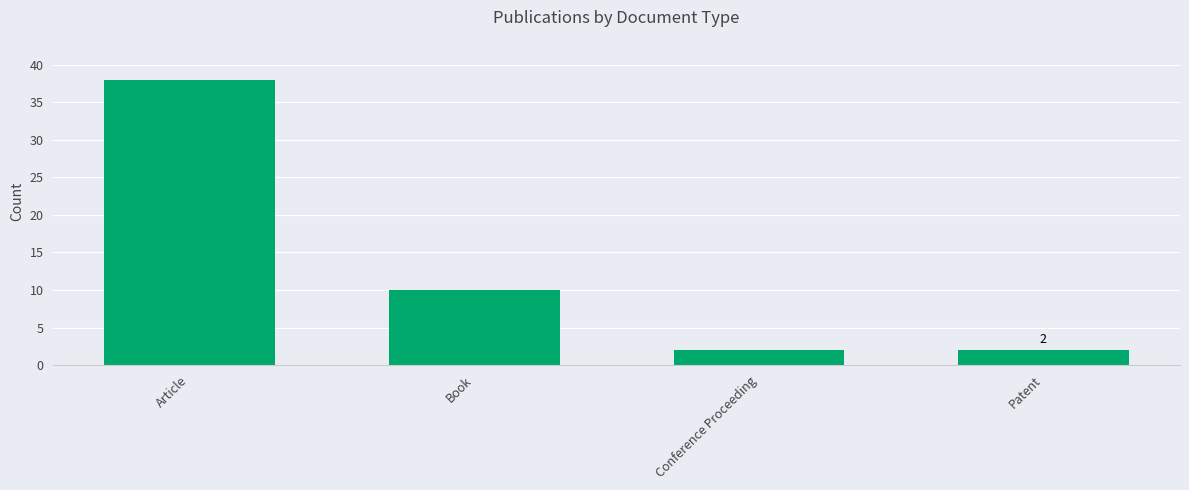

How many bars are there in total?

4